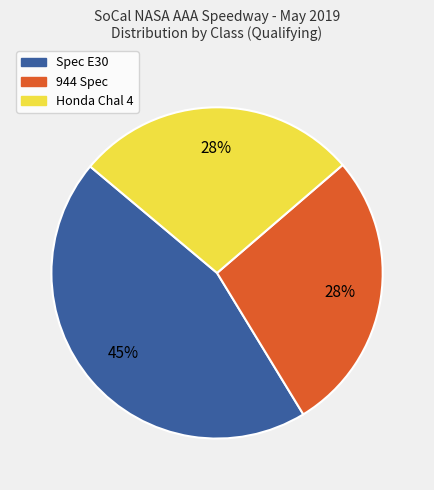

The Honda Chal 4 slice represents 13% of the pie. True or false?

False